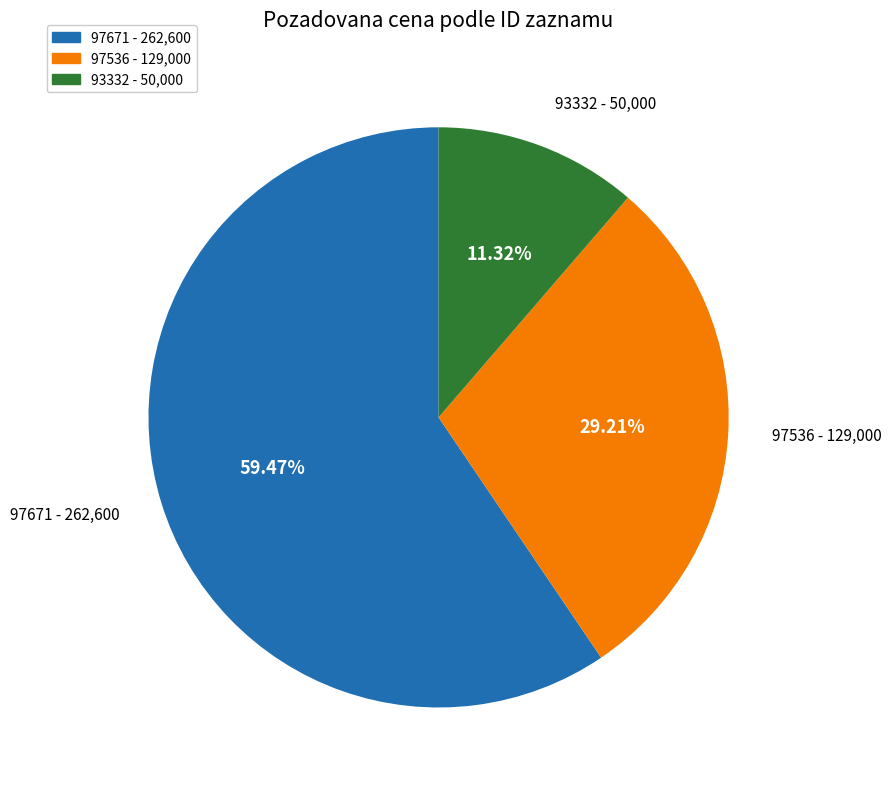

How many segments does this pie chart have?

3